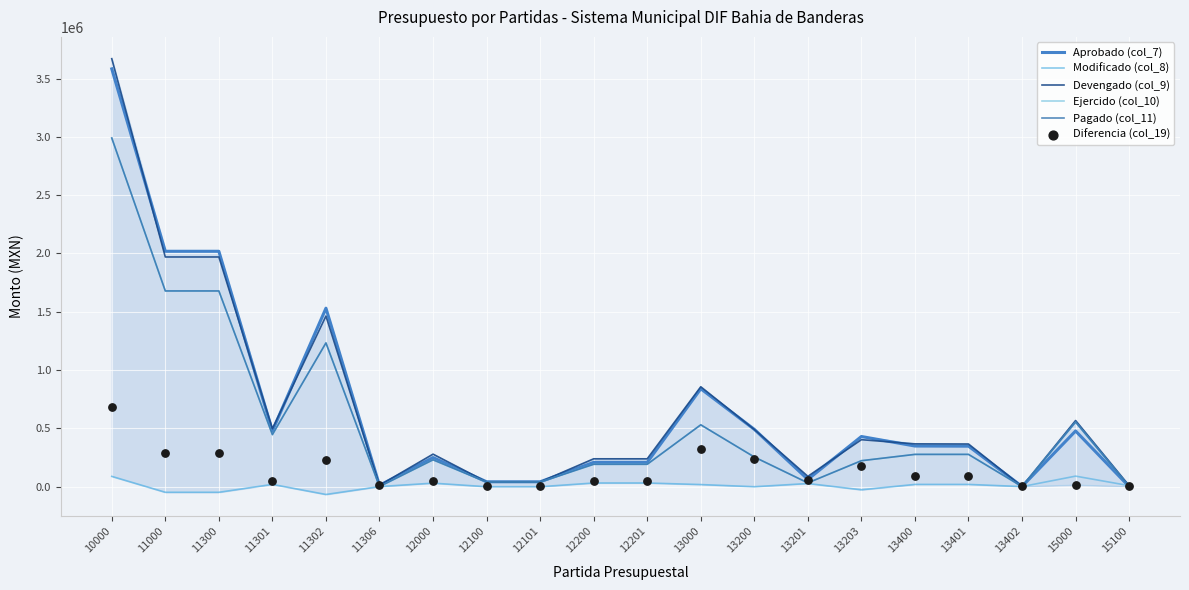

Which series has the widest spread of Y values?

Devengado (col_9)